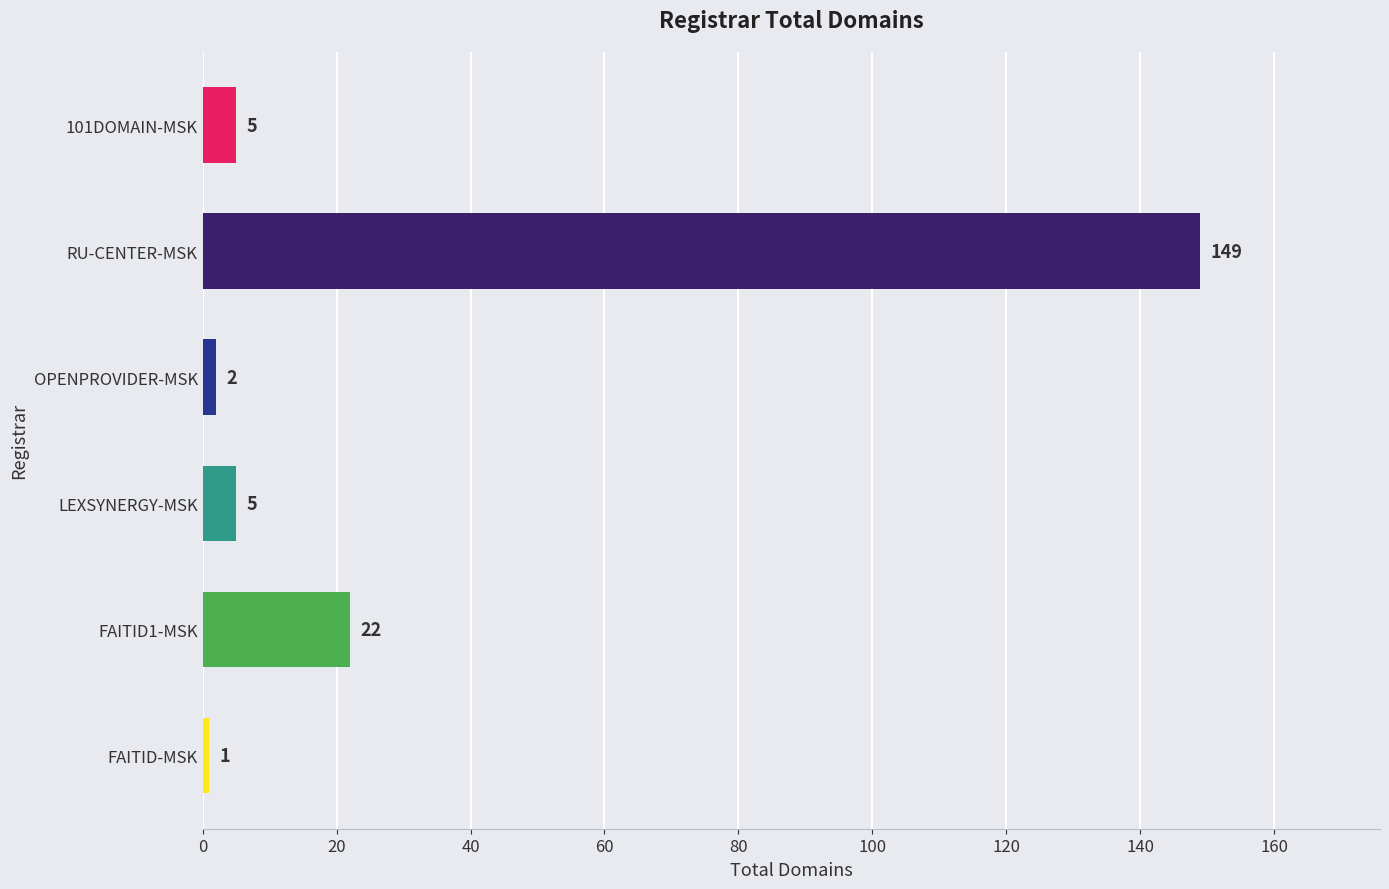

How many bars are there in total?

6